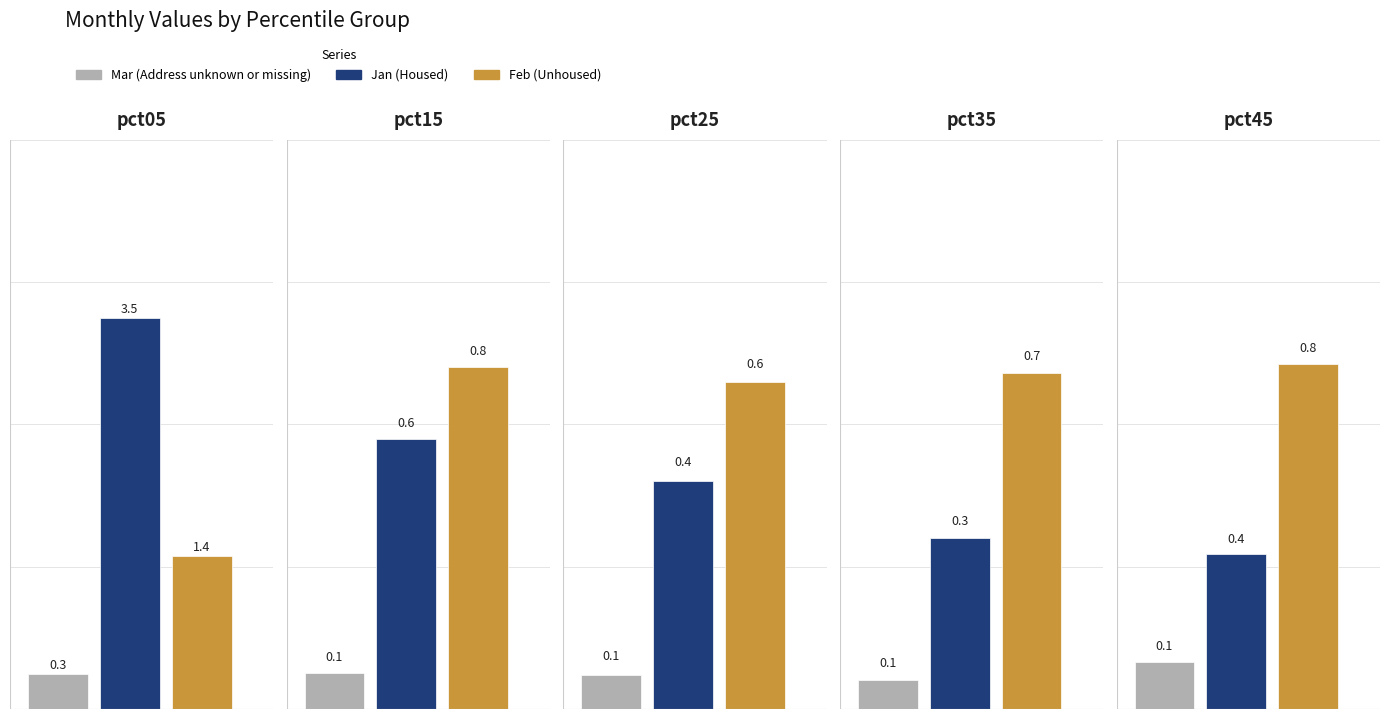

What is the difference between the second highest and second lowest values in the Mar series?

0.1